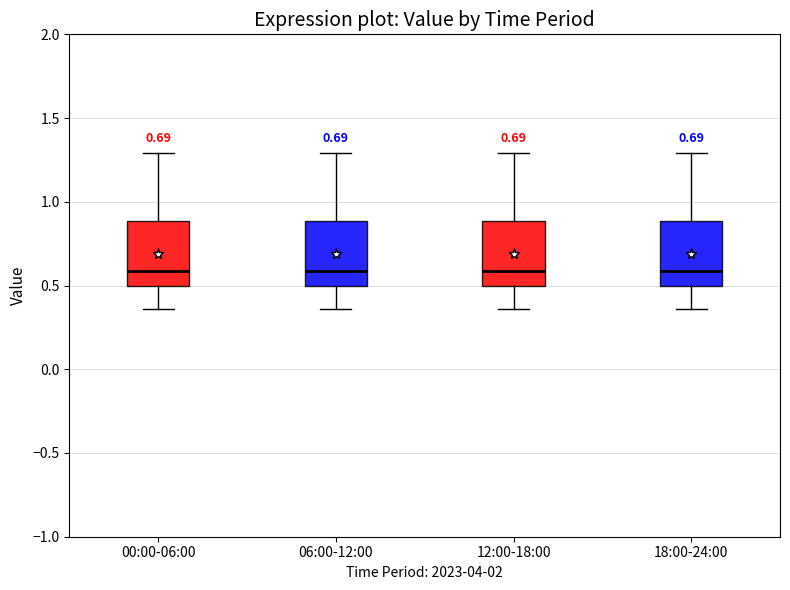

Where does the upper whisker of the box for 18:00-24:00 end on the y-axis? The values are not printed on the chart, so give them approximately, as read against the axis.

1.30